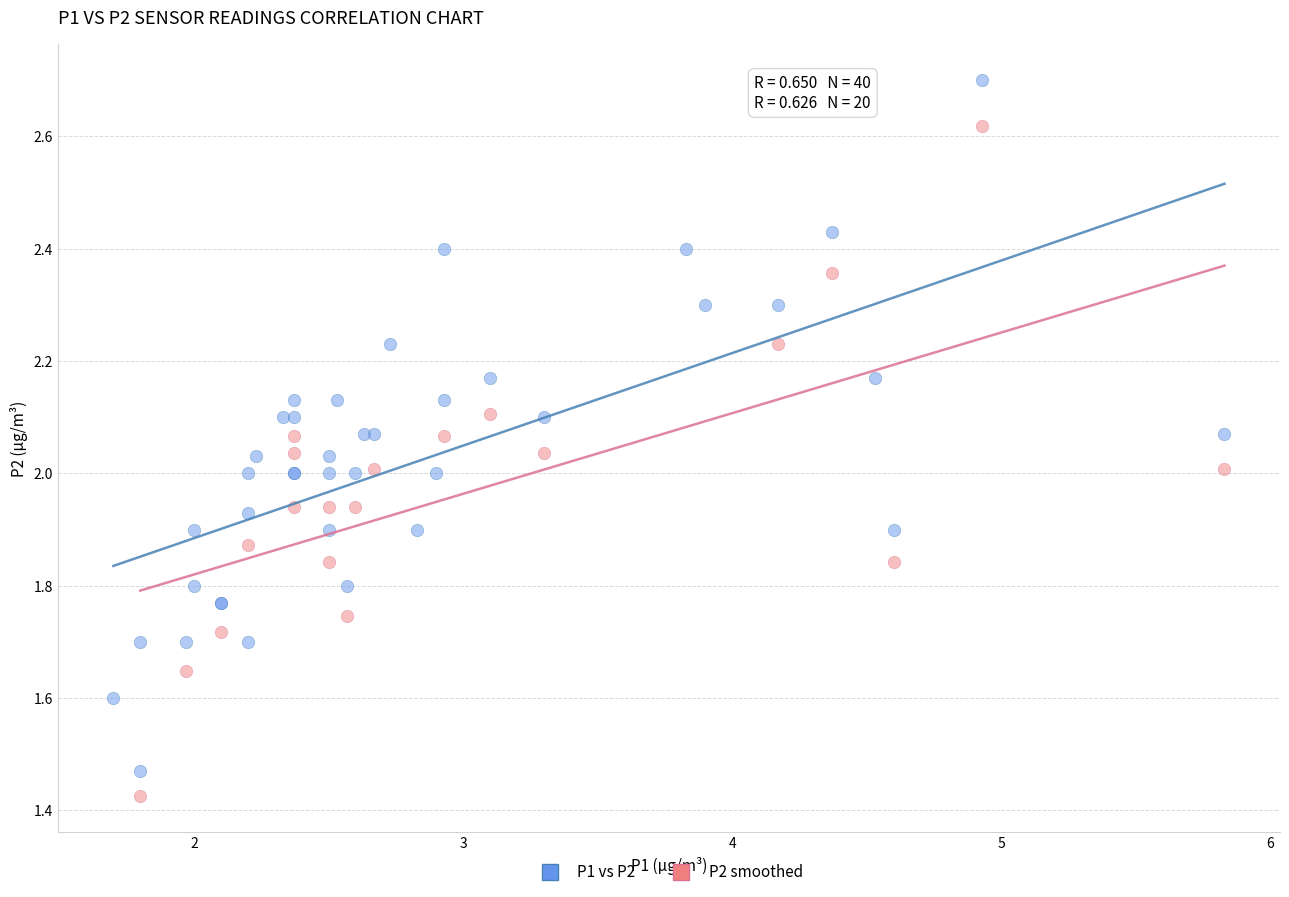

Which series reaches the maximum Y coordinate?

P1 vs P2